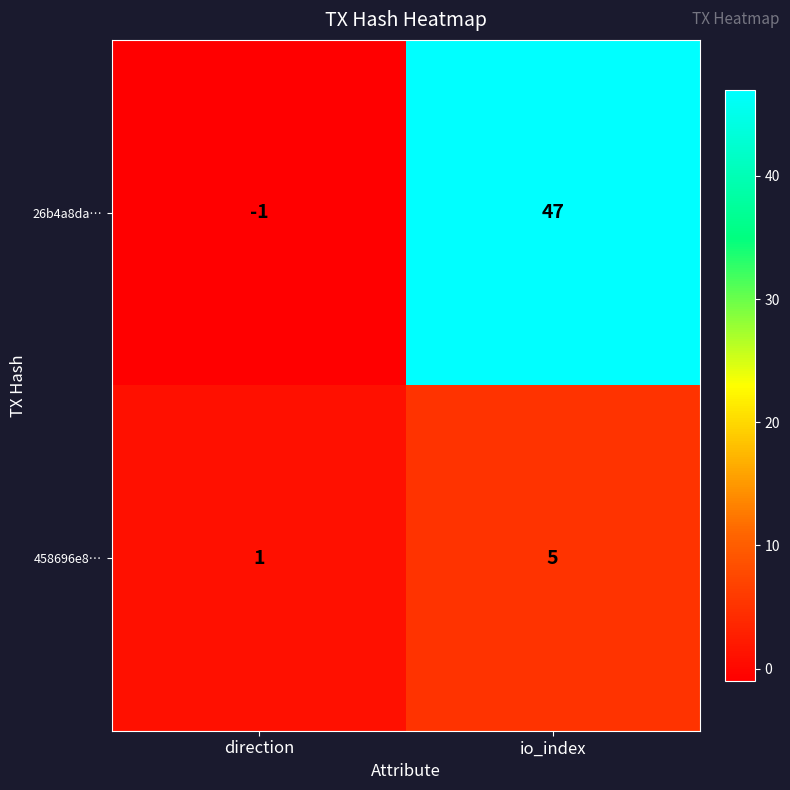

Where is 458696e8… nearest to the value 3?

direction